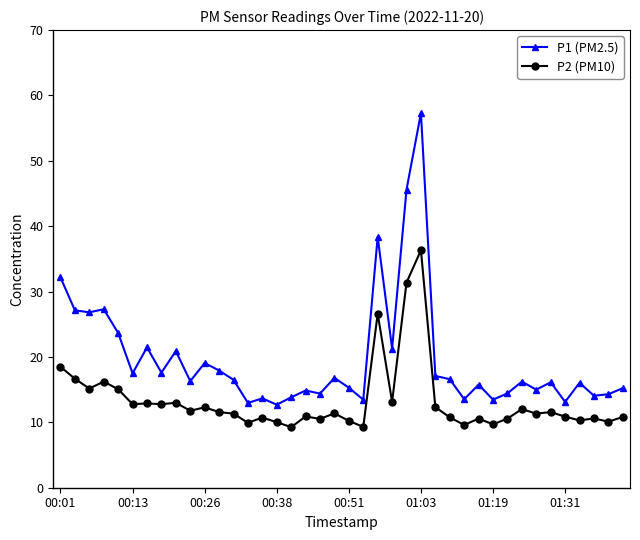

True or false: P2 (PM10) and P1 (PM2.5) cross at least once.

False